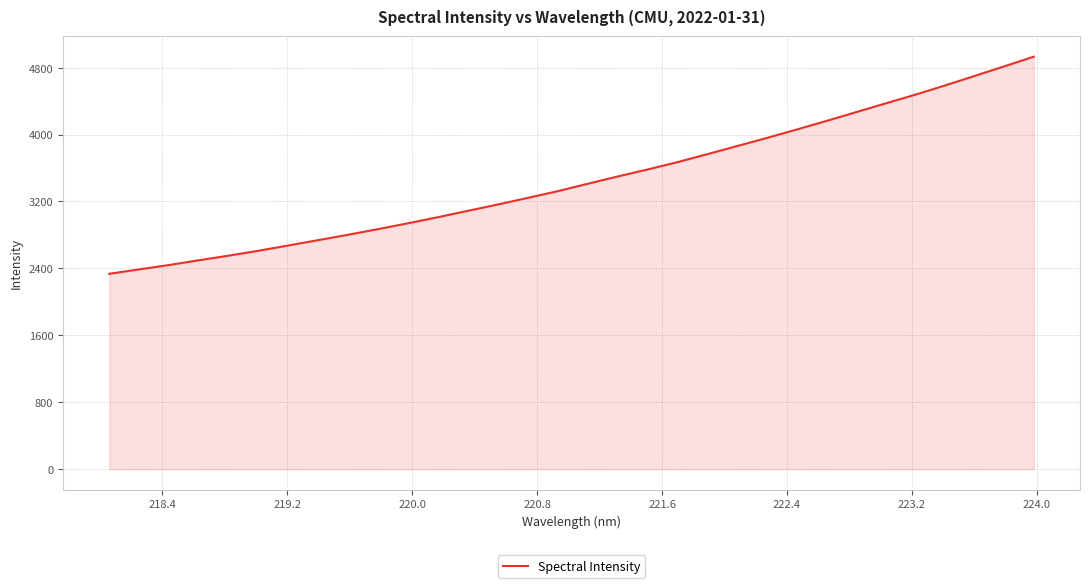

What is the smallest value displayed?

2335.2